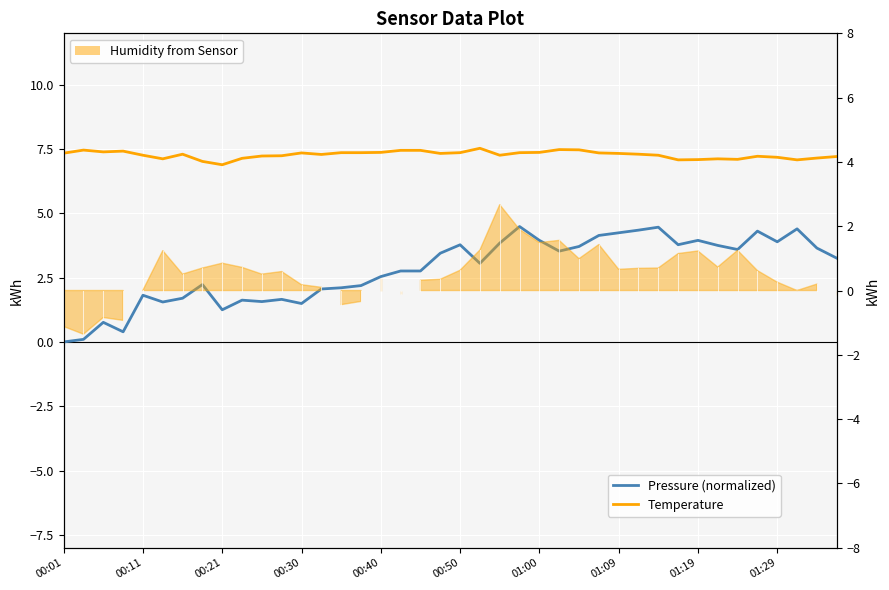

What is the difference between the highest and lowest values at 23?

2.9